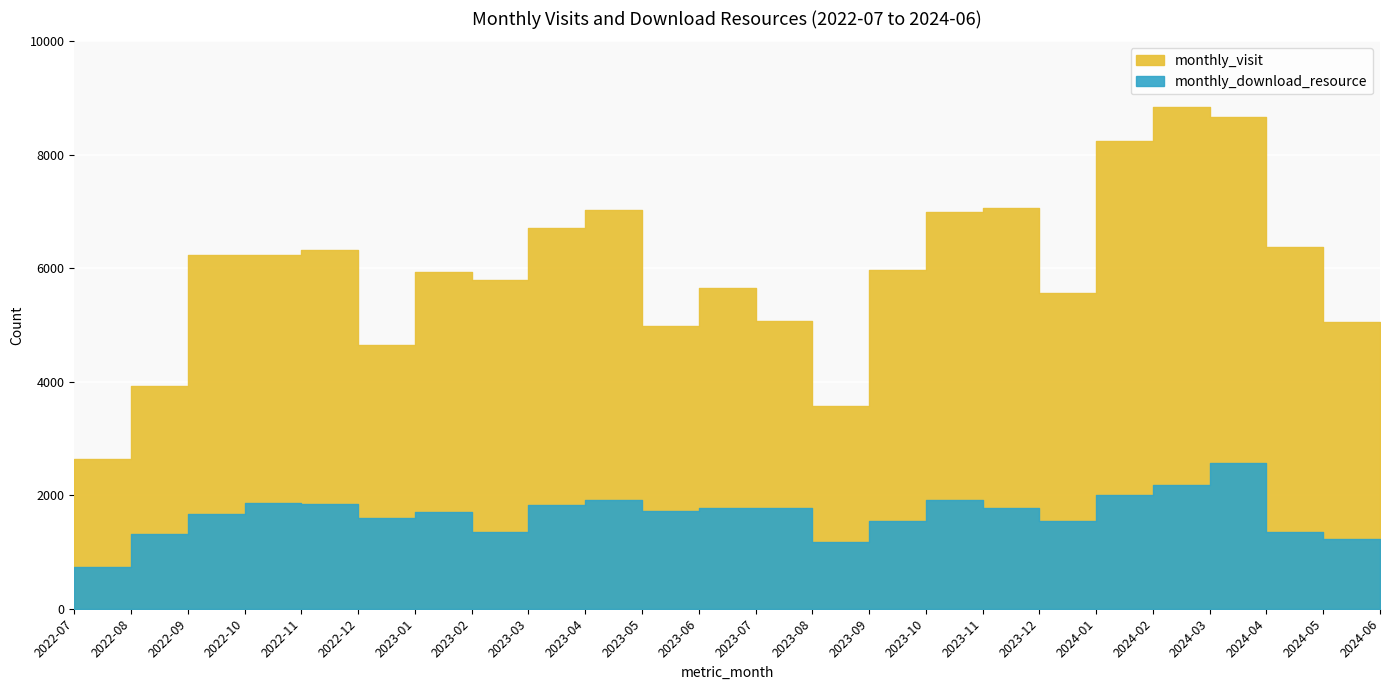

Which has a higher value, 2022-07 or 2024-05?

2024-05